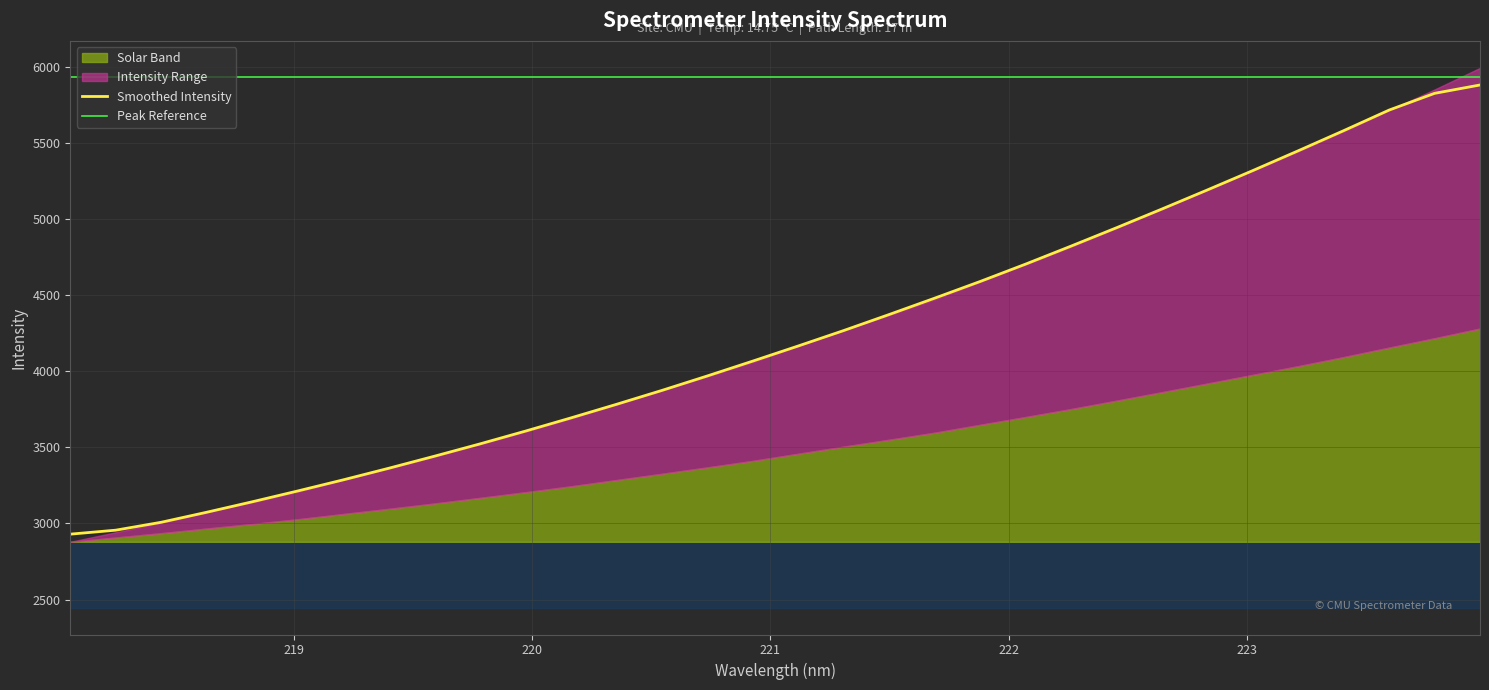

What is the label of the 30th point from the right?

218.442